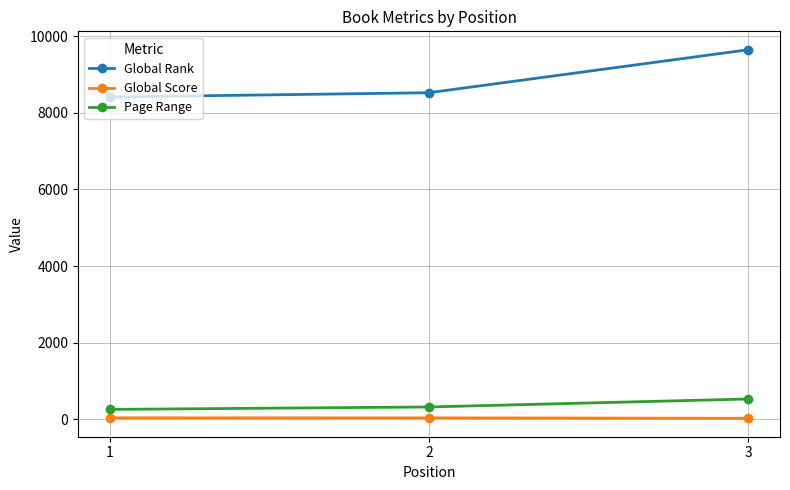

What is the minimum value shown in the chart?

24